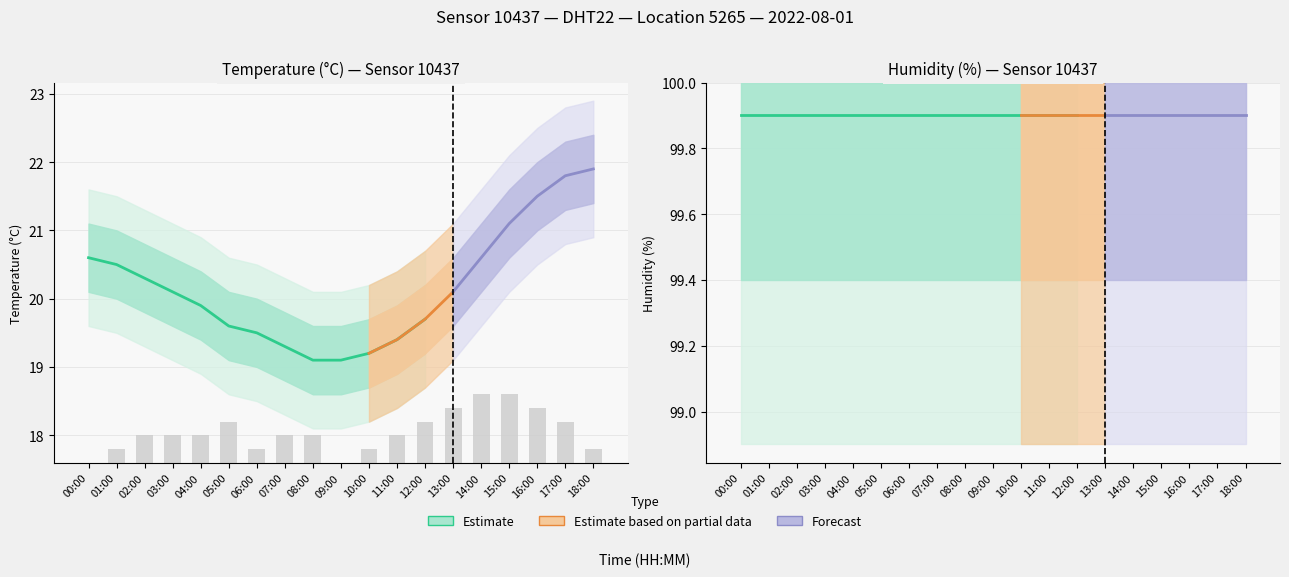

What is the minimum value shown in the chart?

19.1